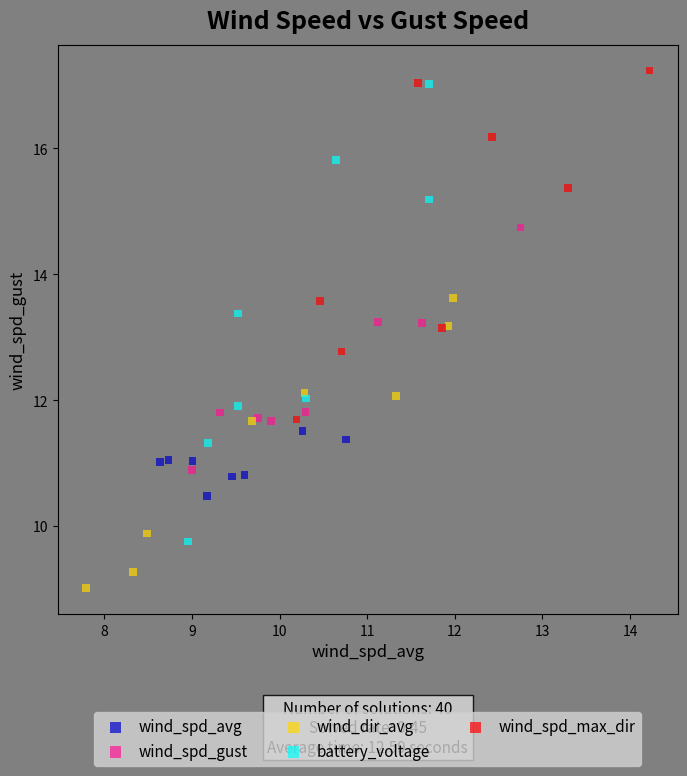

Which series contains the lowest Y value?

wind_dir_avg